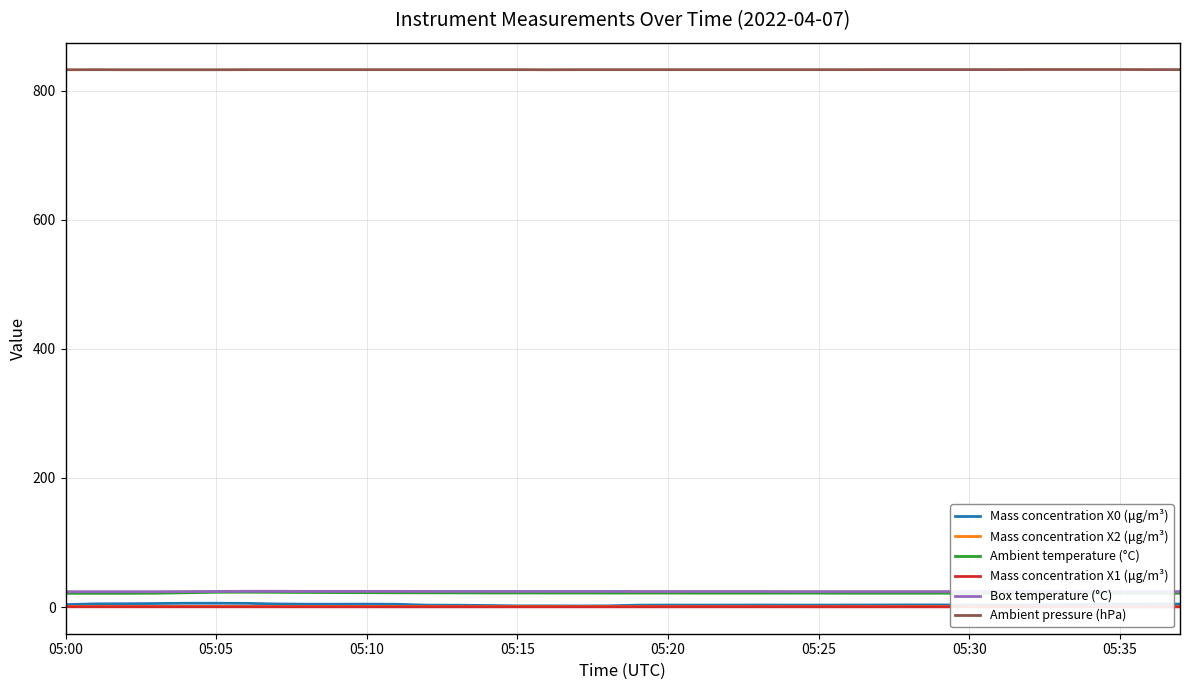

Which series has the largest total across all categories?

Ambient pressure (hPa)